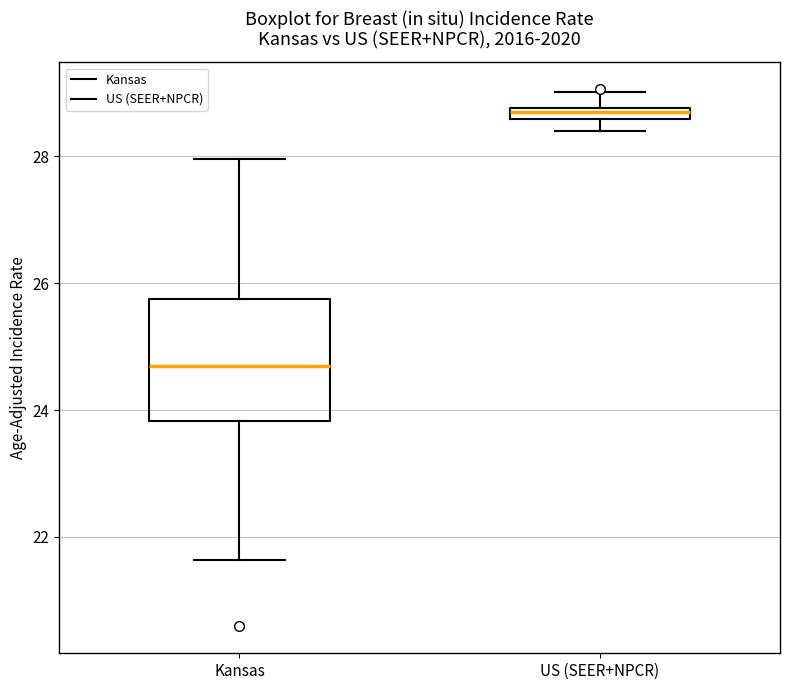

Comparing the boxes themselves (not the whiskers), which one is the tallest?

Kansas